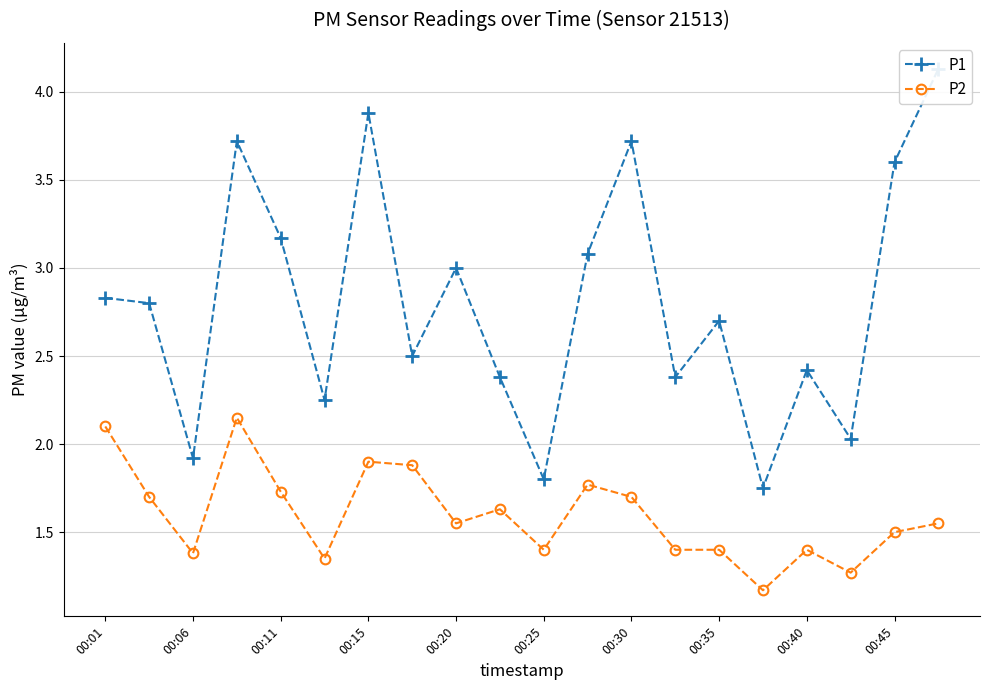

The value of P2 at 00:01 is 2.1. True or false?

True